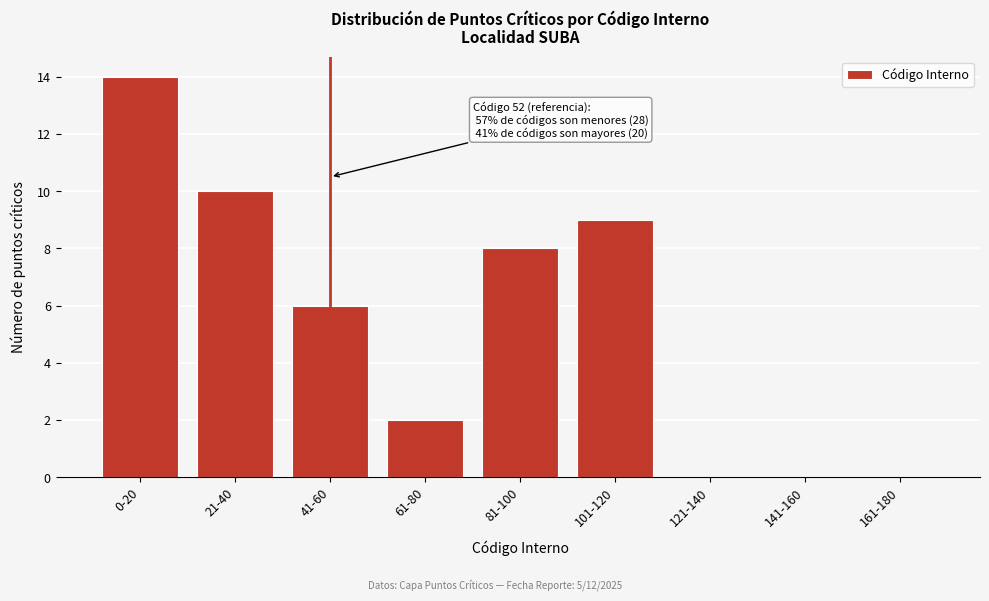

Reading right to left, list all the values displayed in this chart.

161-180=0	141-160=0	121-140=0	101-120=9	81-100=8	61-80=2	41-60=6	21-40=10	0-20=14